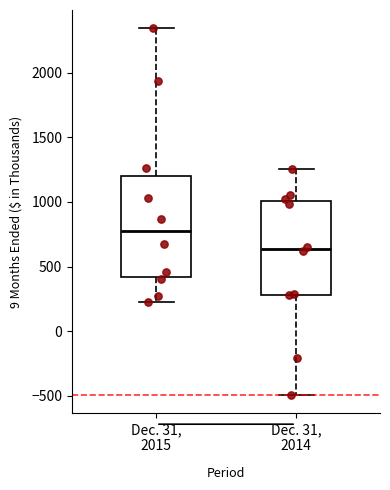

Where does the lower whisker of the box for Dec. 31, 2014 end on the y-axis? The values are not printed on the chart, so give them approximately, as read against the axis.

-500